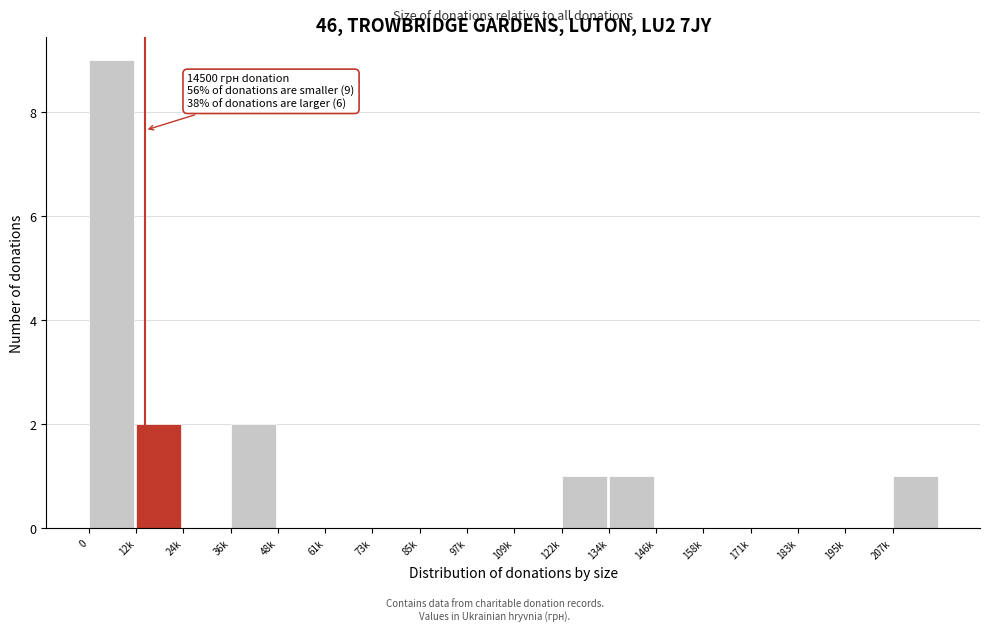

Reading left to right, transcribe all the data shown in this chart.

0=9	12k=2	24k=0	36k=2	48k=0	61k=0	73k=0	85k=0	97k=0	109k=0	122k=1	134k=1	146k=0	158k=0	171k=0	183k=0	195k=0	207k=1